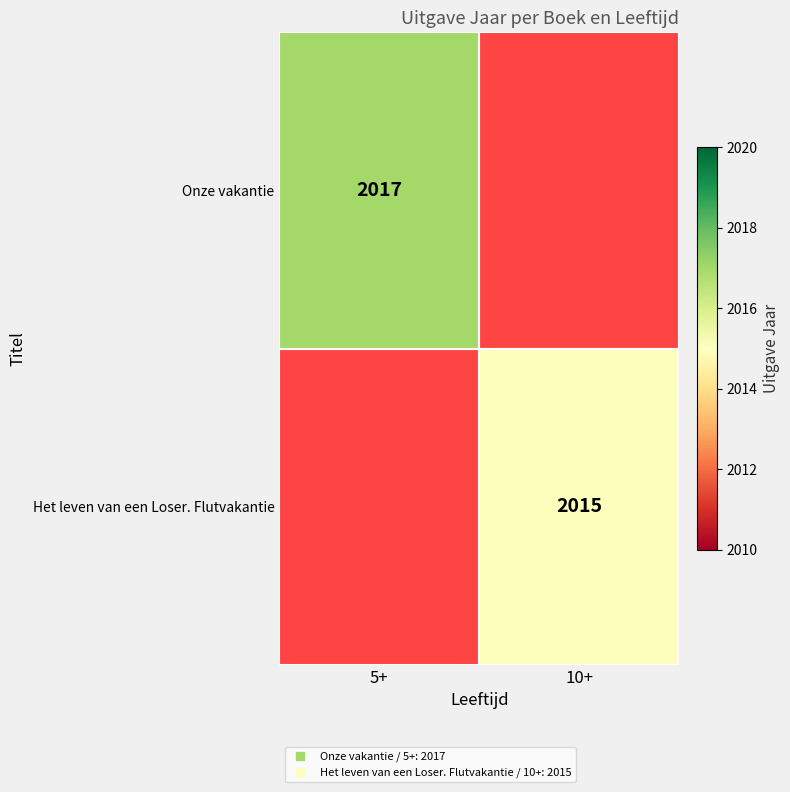

At which category does the chart reach its minimum across all series?

10+